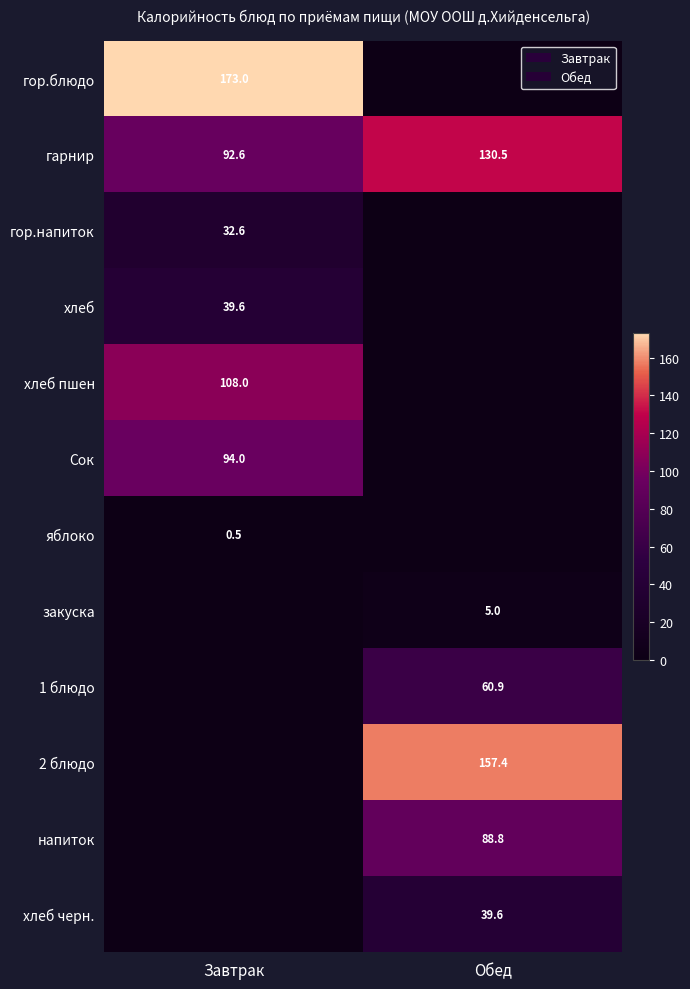

The 2 блюдо series shows 49.3 at Обед. True or false?

False